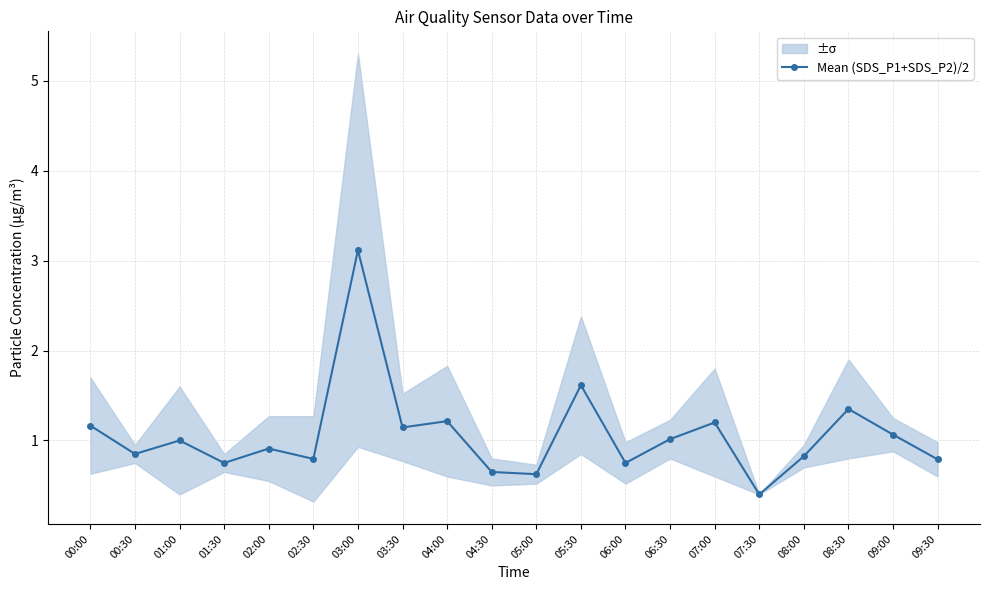

What value does the data have at 05:00?

0.6